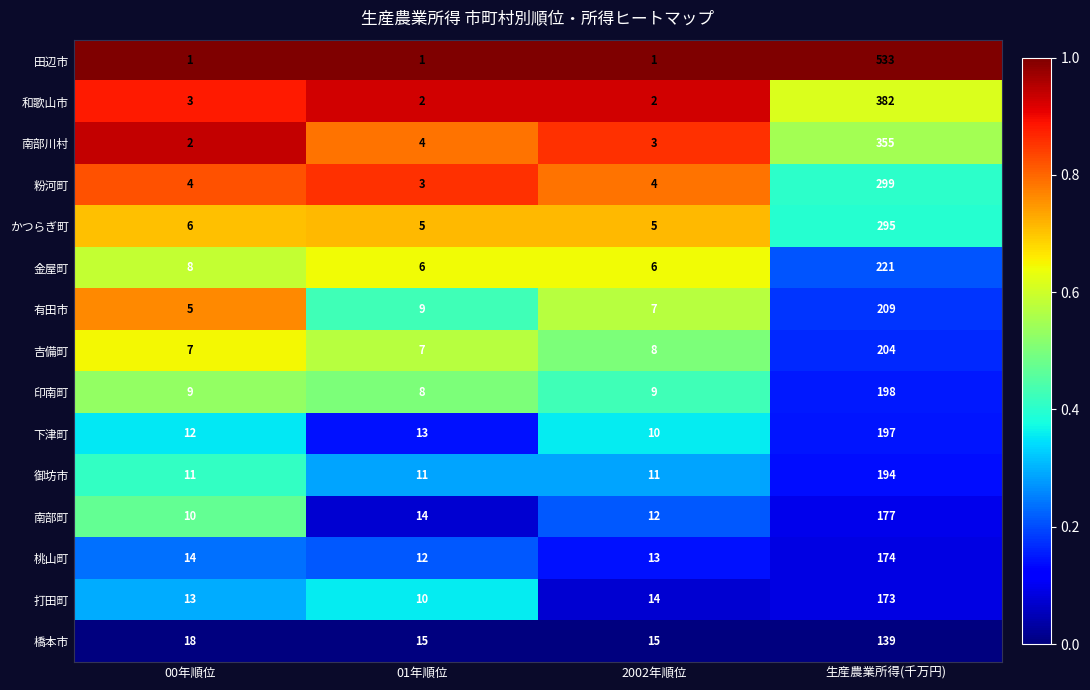

Which series has the largest total across all categories?

田辺市